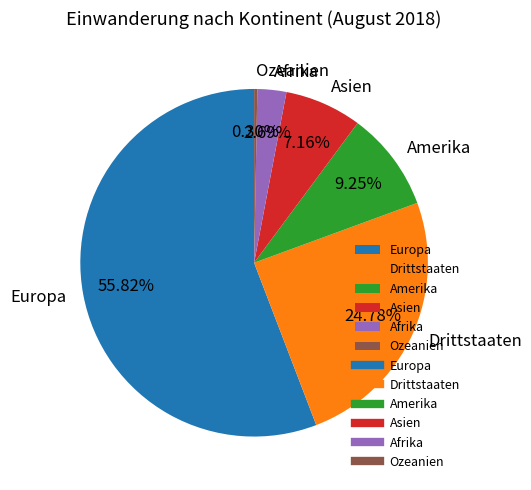

Is Asien the majority of the pie?

No